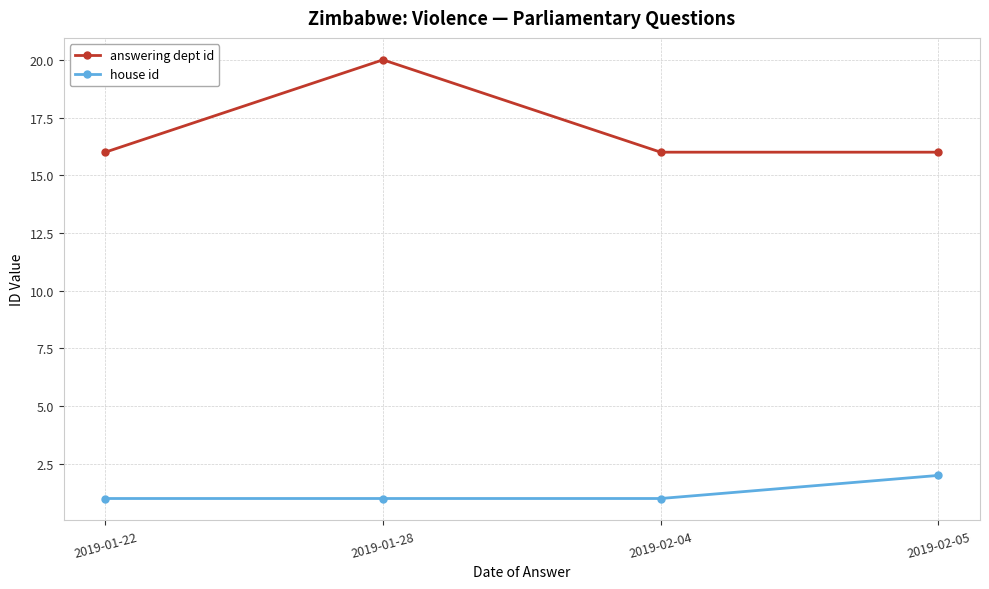

How many lines are shown in the chart?

2